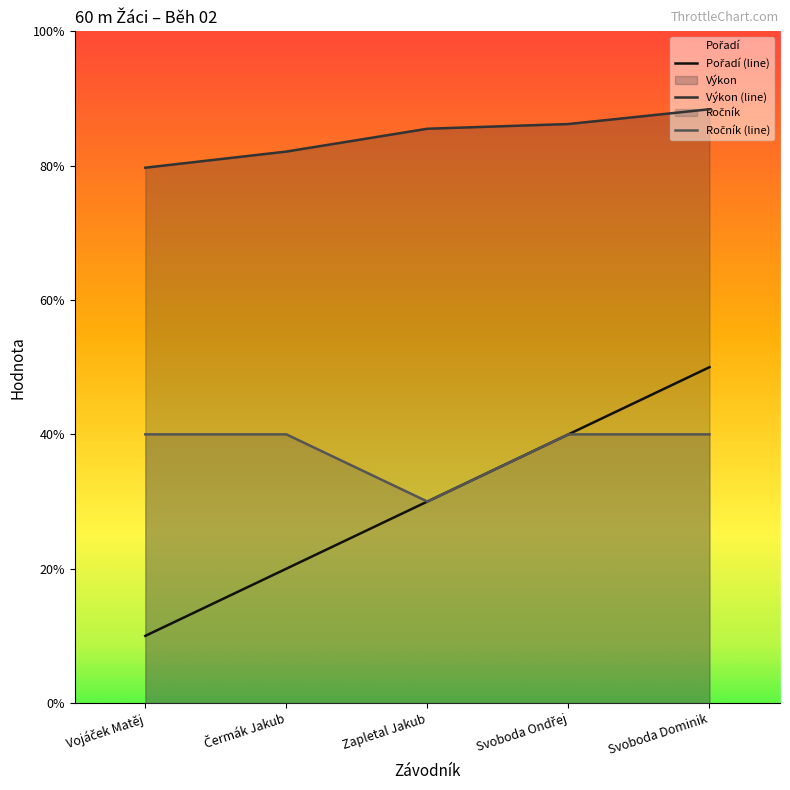

True or false: Ročník and Pořadí cross at least once.

False